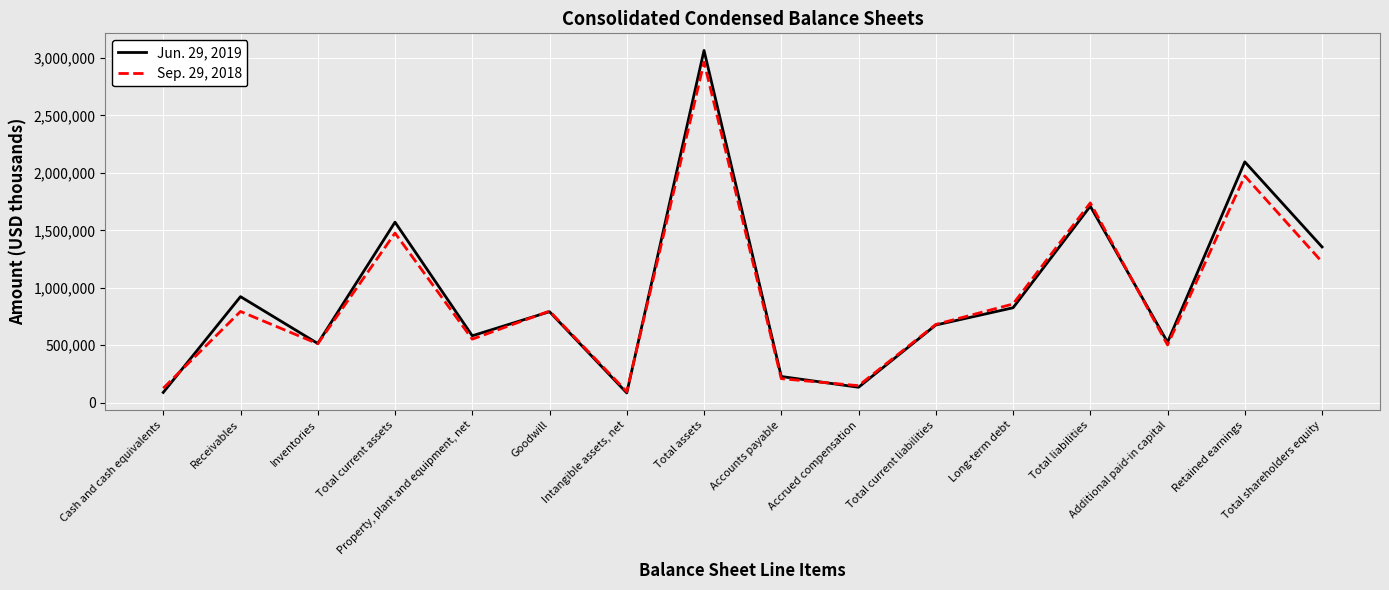

True or false: Sep. 29, 2018 has more than 2 points higher than both neighbors.

True